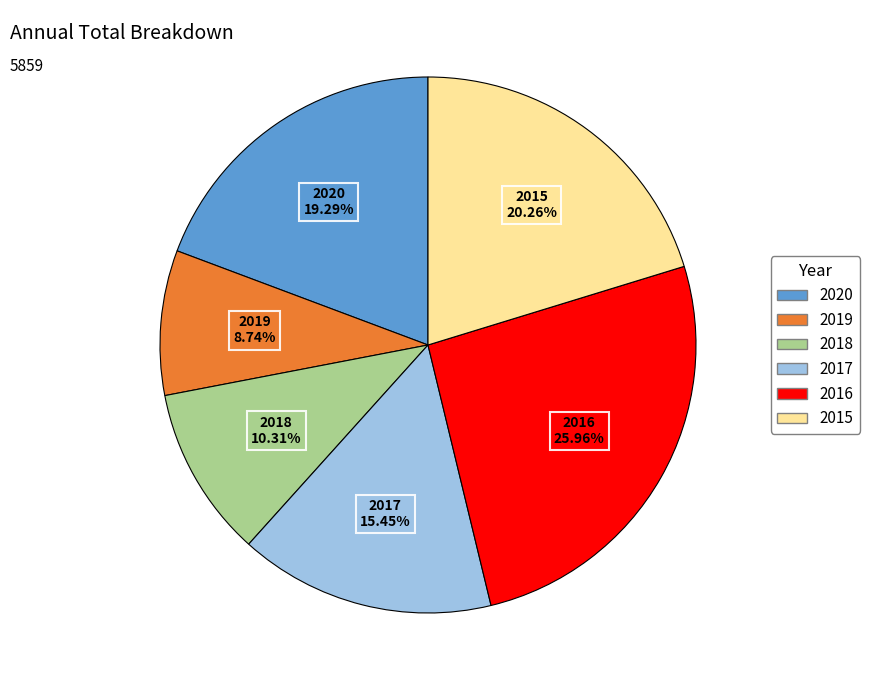

How much of the chart is everything except 2018?

89.7%